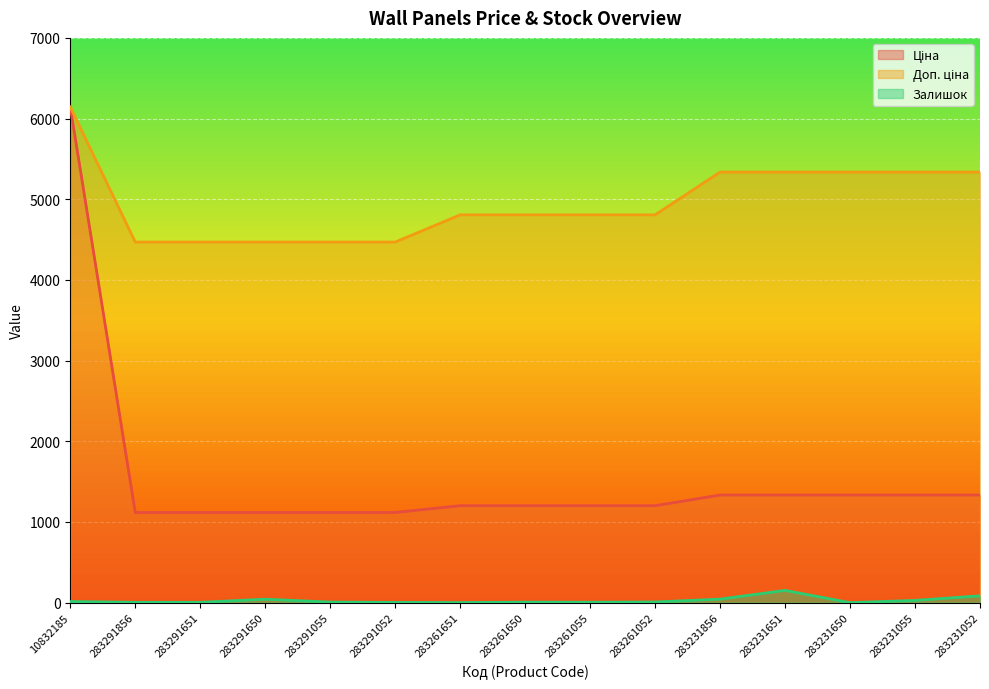

Reading left to right, list all the values displayed in this chart.

Ціна: 10832185=6143.2	283291856=1117.4	283291651=1117.4	283291650=1117.4	283291055=1117.4	283291052=1117.4	283261651=1201.7	283261650=1201.7	283261055=1201.7	283261052=1201.7	283231856=1334.2	283231651=1334.2	283231650=1334.2	283231055=1334.2	283231052=1334.2
Доп. ціна: 10832185=6143.2	283291856=4469.5	283291651=4469.5	283291650=4469.5	283291055=4469.5	283291052=4469.5	283261651=4806.8	283261650=4806.8	283261055=4806.8	283261052=4806.8	283231856=5336.9	283231651=5336.9	283231650=5336.9	283231055=5336.9	283231052=5336.9
Залишок: 10832185=14.0	283291856=4.0	283291651=4.0	283291650=43.0	283291055=7.0	283291052=3.0	283261651=1.0	283261650=6.0	283261055=5.0	283261052=8.0	283231856=44.0	283231651=152.0	283231650=0.0	283231055=28.0	283231052=85.0